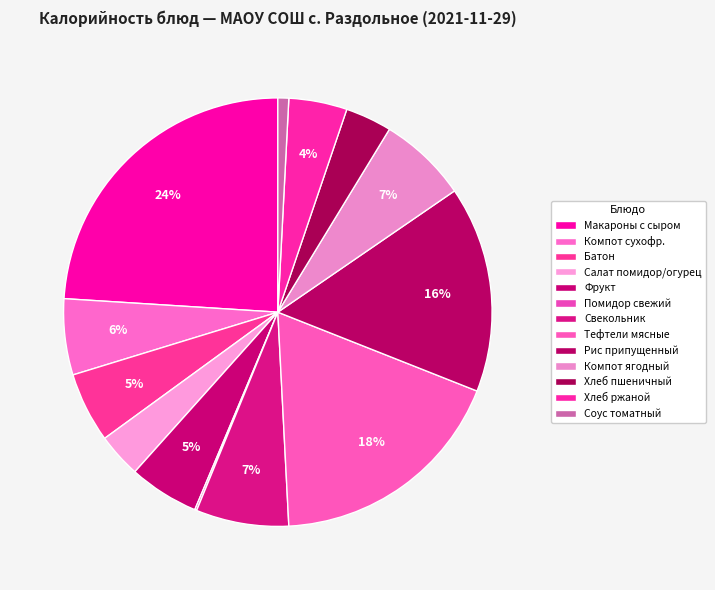

To the nearest percent, what is the difference between the largest and smallest slice percentages?

24%